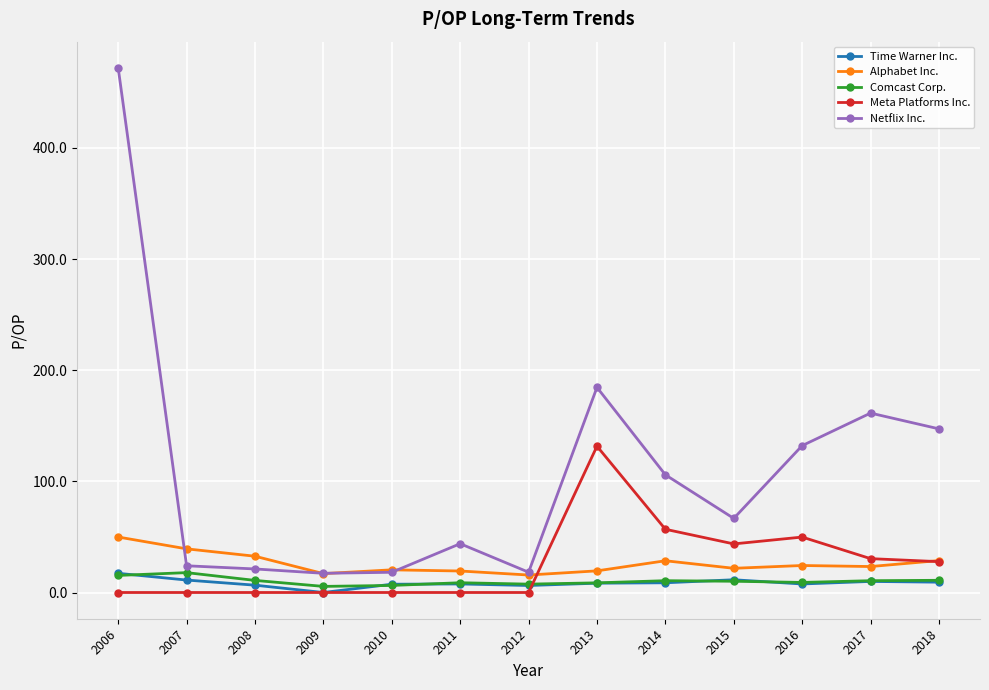

What is the sum of all Netflix Inc. values?

1412.9